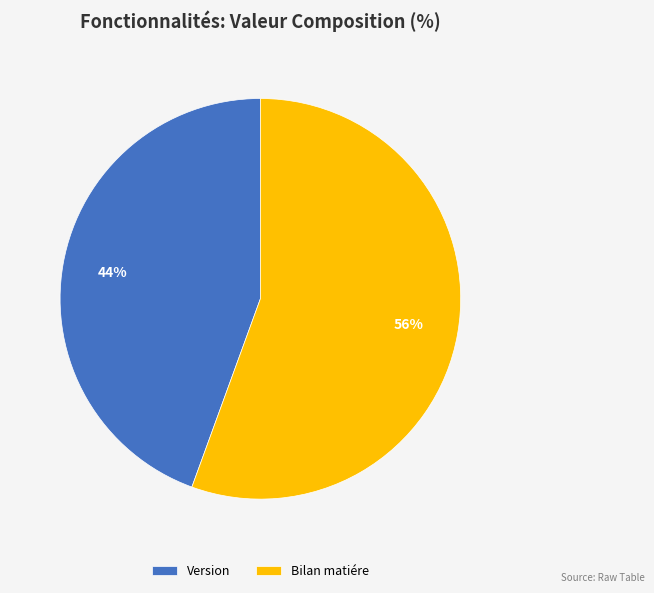

Which has a higher value, Version or Bilan matiére?

Bilan matiére